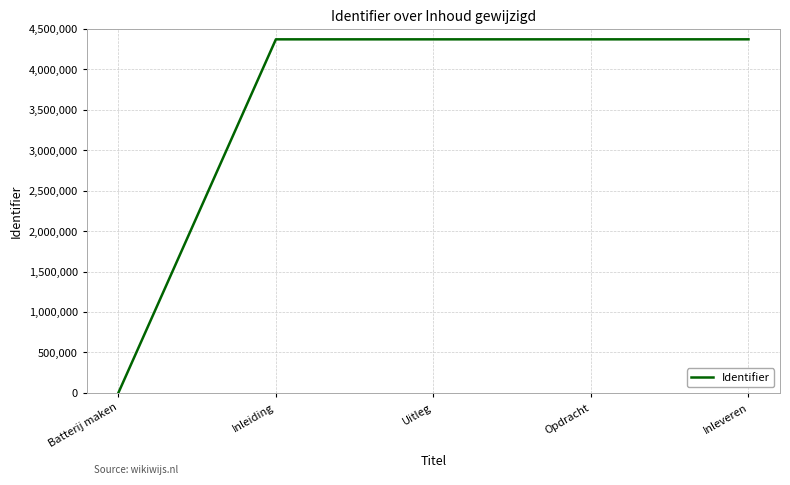

What is the greatest value displayed?

4371936